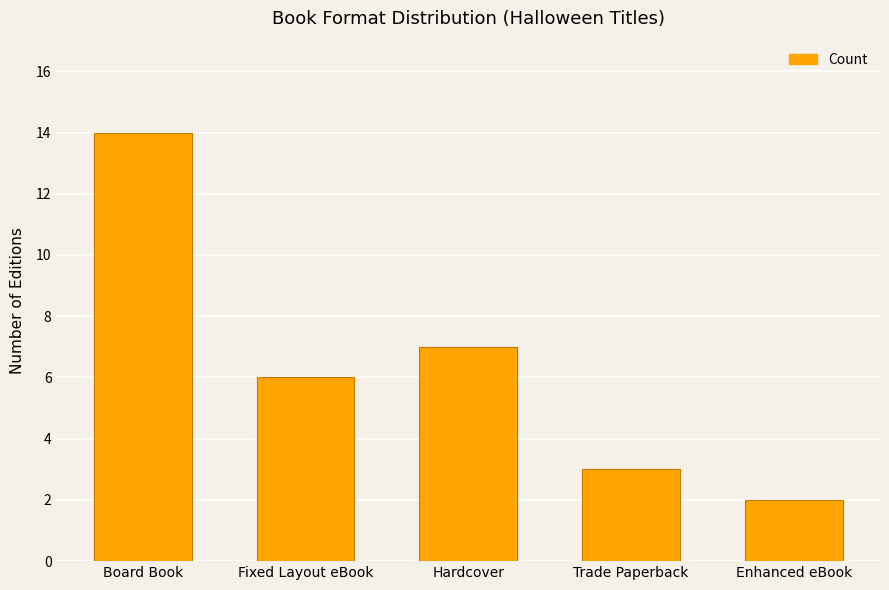

What is the smallest value displayed?

2